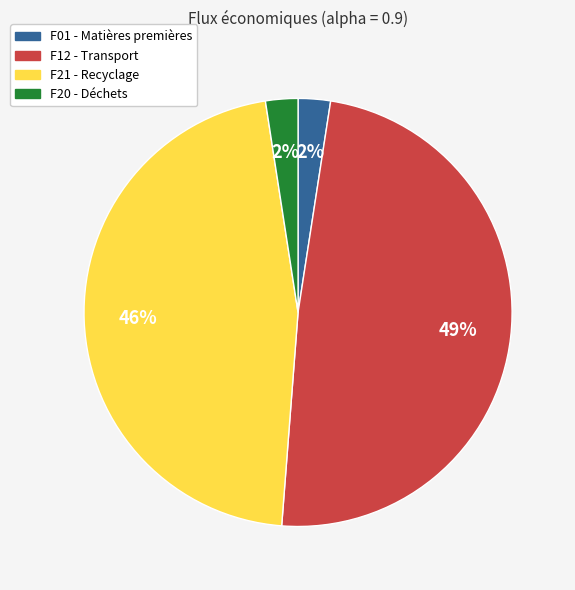

Count the number of slices in the pie.

4